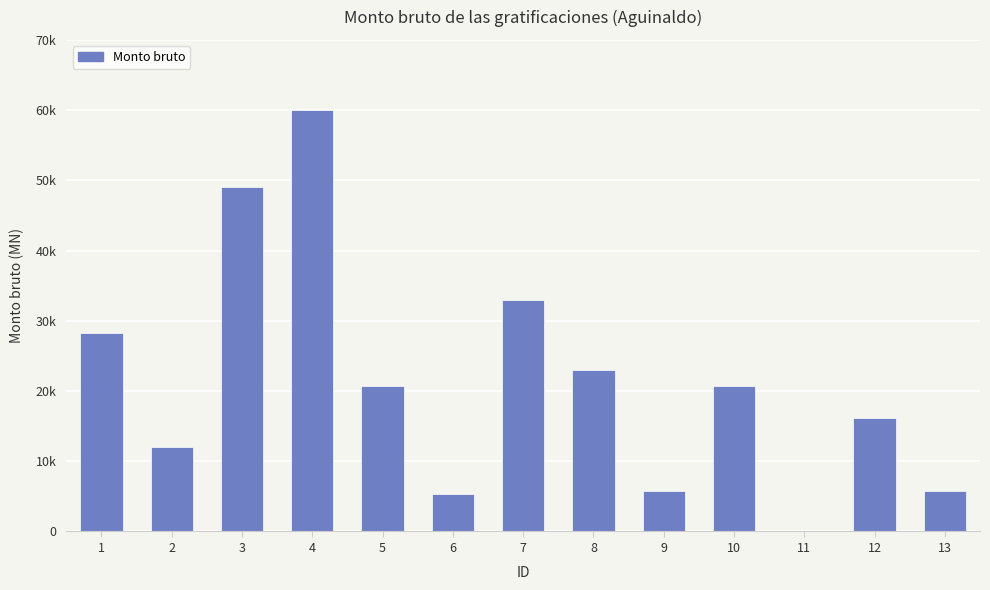

What is the change in value from 12 to 13?

-10411.0